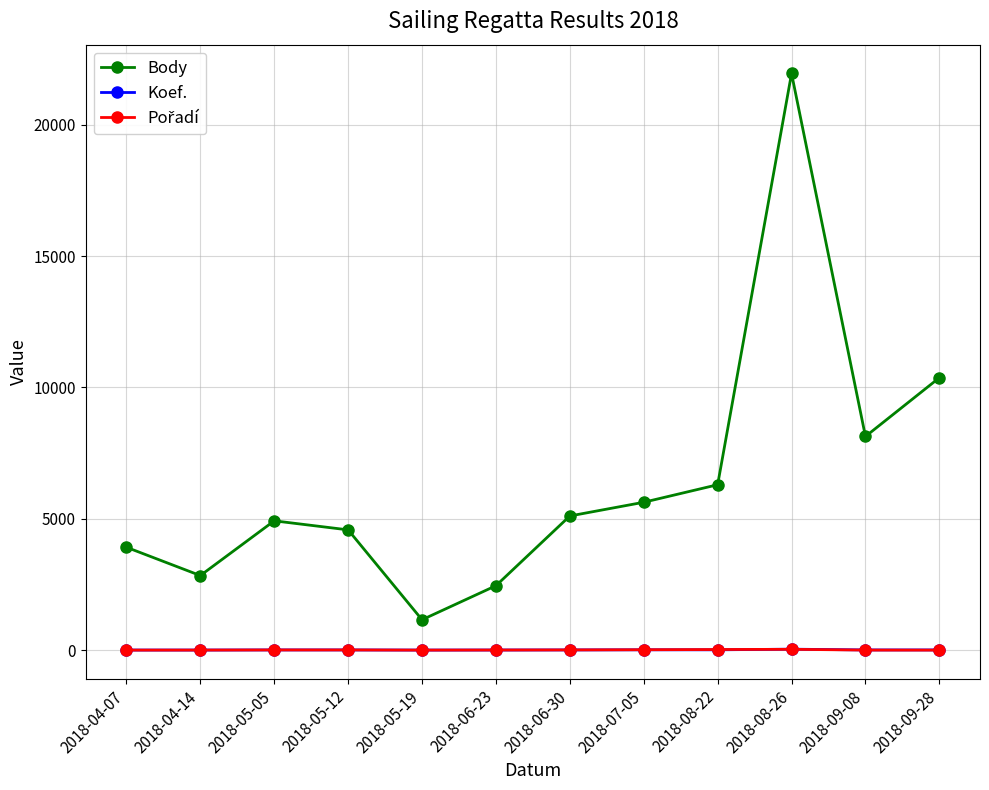

What is the label of the 2nd point from the right?

2018-09-08